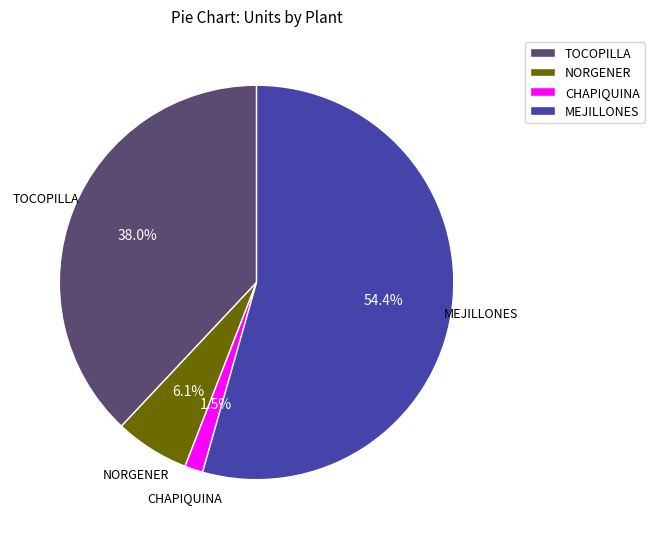

Does any single category account for the majority?

Yes